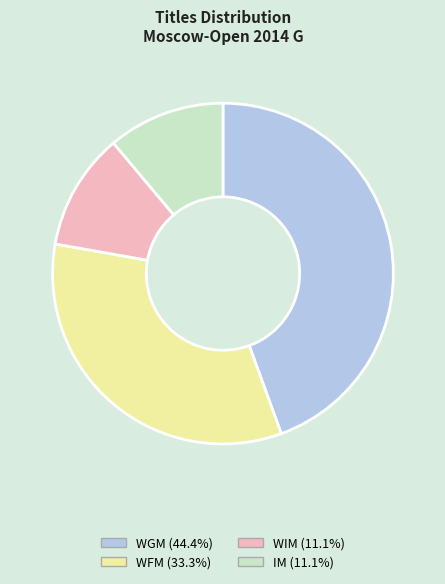

What is the largest slice in the pie chart?

WGM